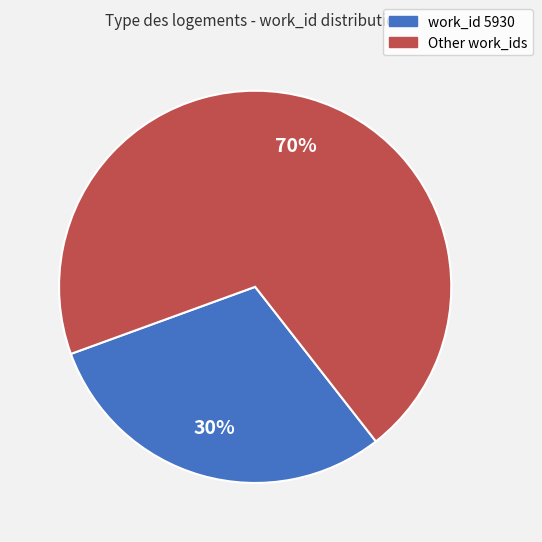

Do Other work_ids and work_id 5930 together represent more than half of the pie?

Yes